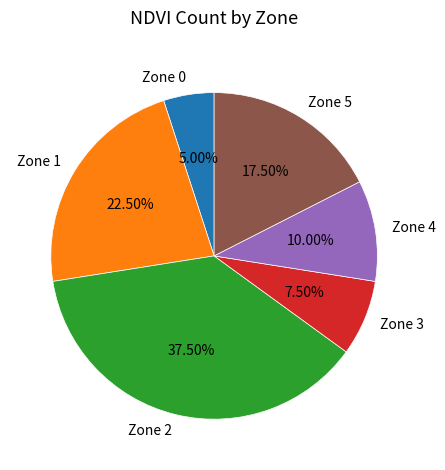

How many segments does this pie chart have?

6